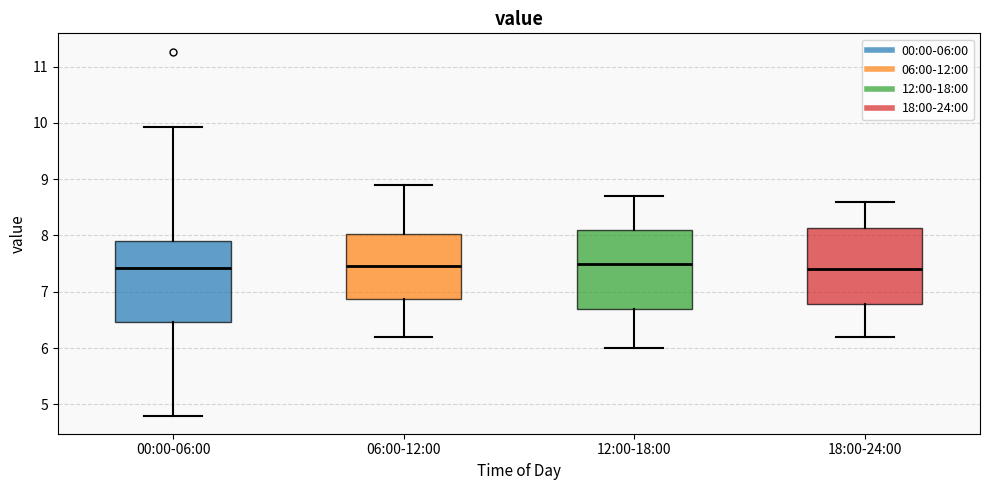

Where does the lower whisker of the box for 18:00-24:00 end on the y-axis? The values are not printed on the chart, so give them approximately, as read against the axis.

6.2